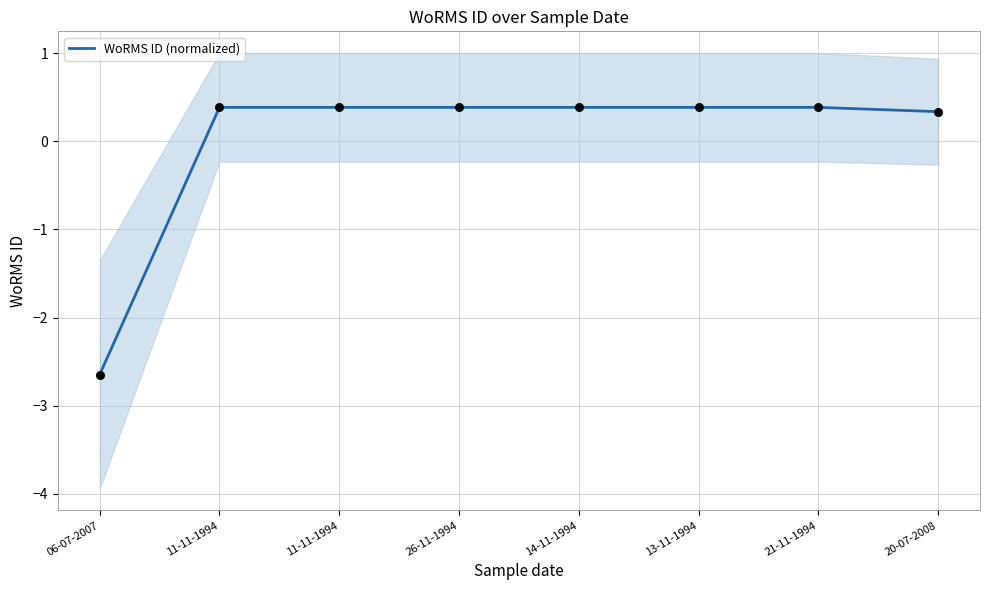

What is the change in value from 06-07-2007 to 11-11-1994?

+3.0